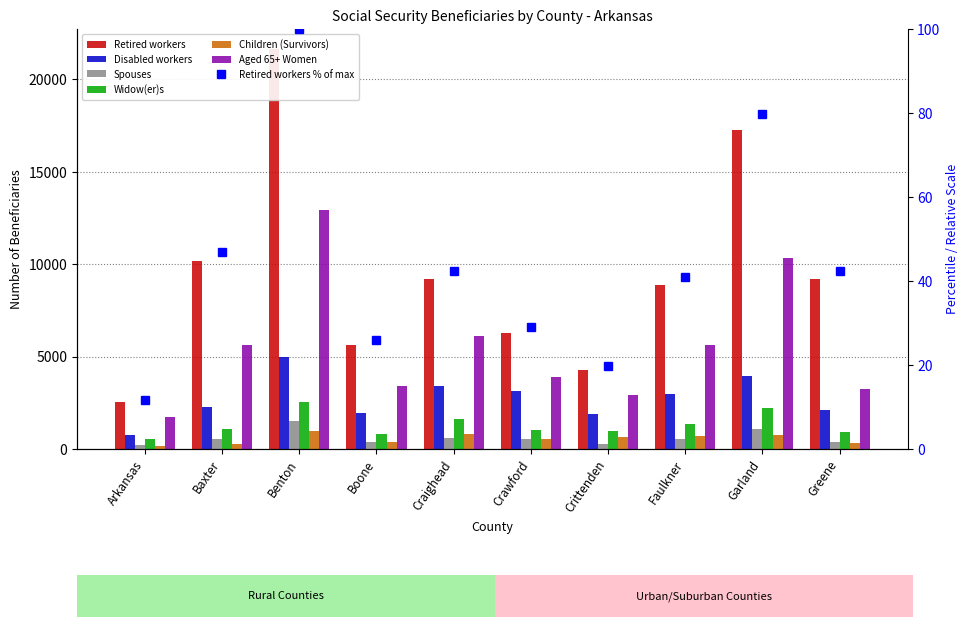

Rank the series at Benton from highest to lowest value.

Retired workers, Aged 65+ Women, Disabled workers, Widow(er)s, Spouses, Children (Survivors)